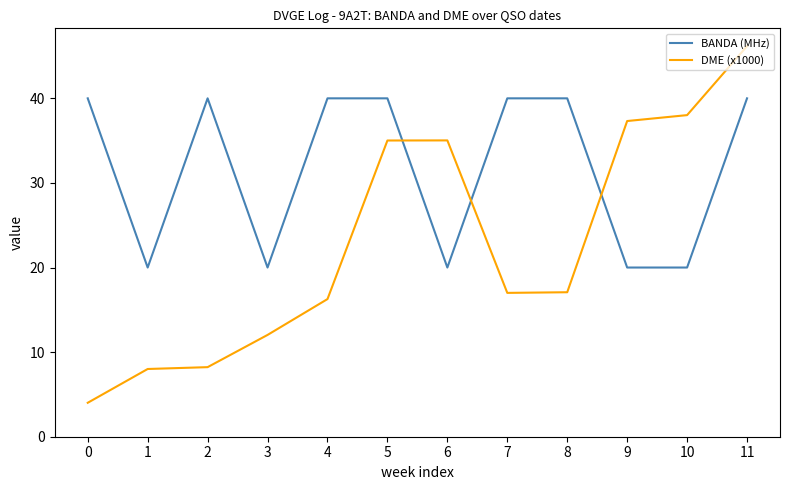

What is the maximum value for DME (x1000)?

46.2